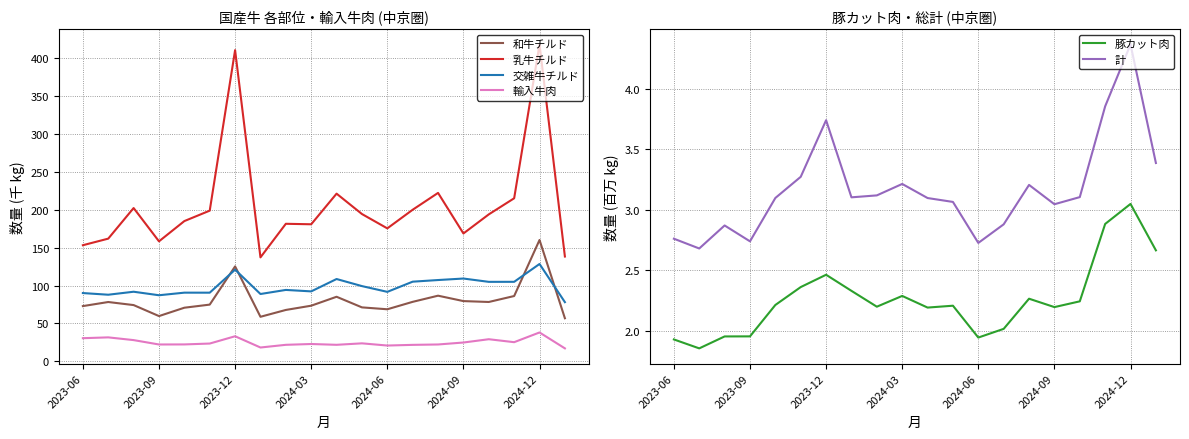

What is the average value of the 交雑牛チルド series?

98.5